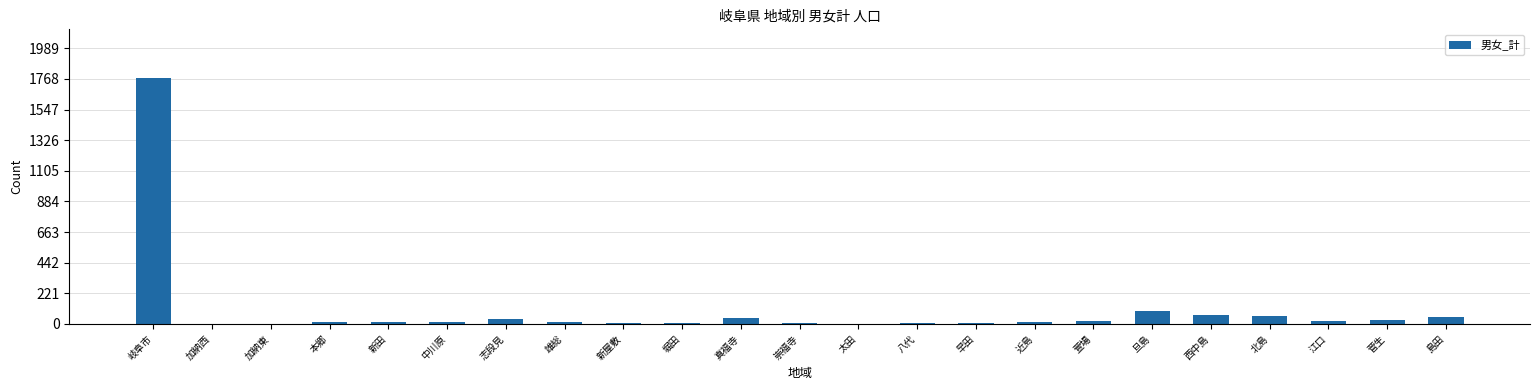

What is the maximum value shown in the chart?

1772